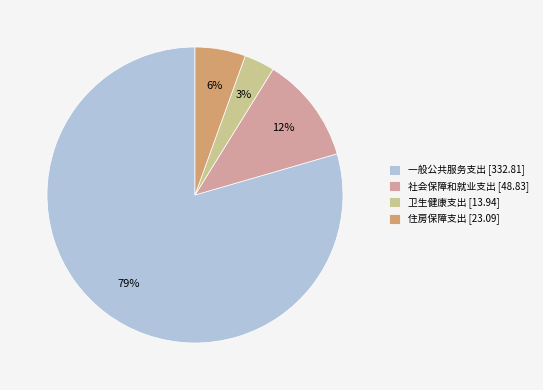

Which has a higher value, 住房保障支出 [23.09] or 一般公共服务支出 [332.81]?

一般公共服务支出 [332.81]